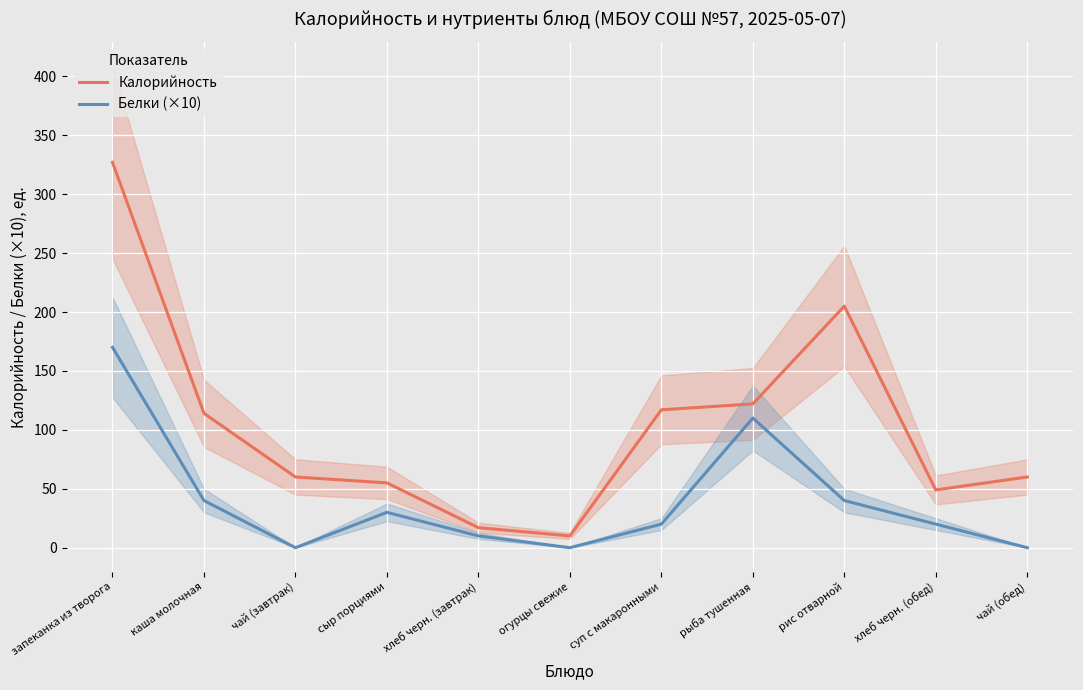

What position from the left is хлеб черн. (обед)?

10